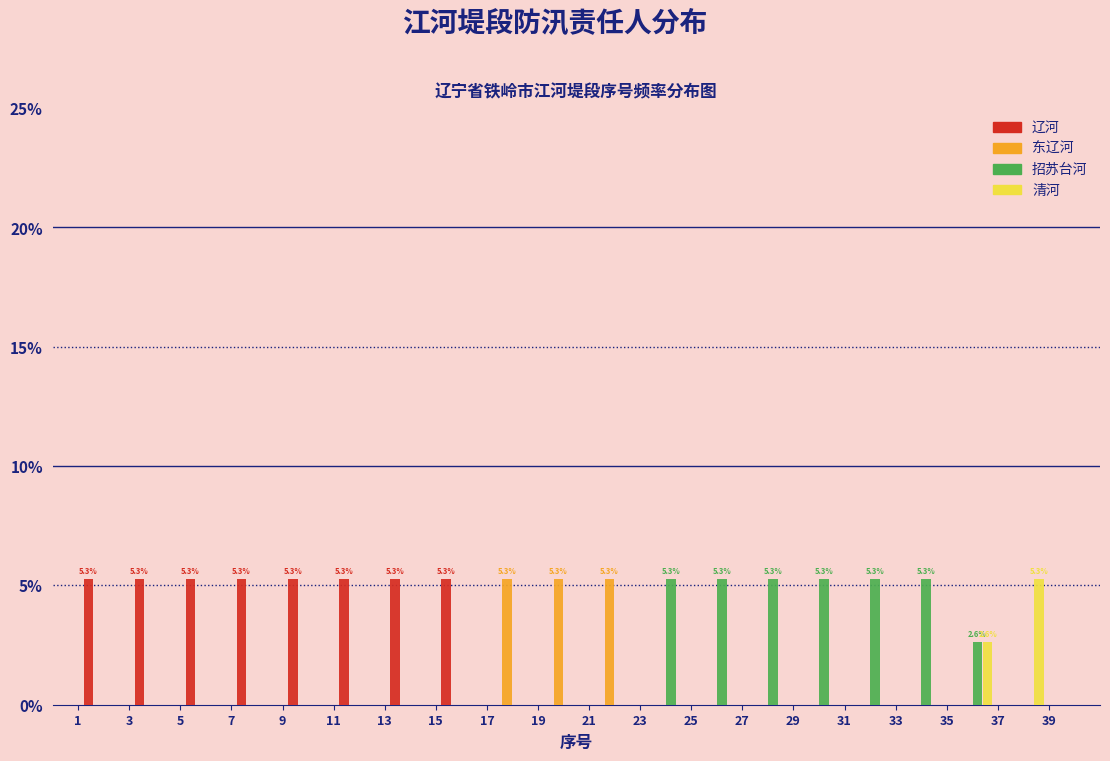

In the 清河 series, which range on the x-axis has the tallest bar?

37 to 39